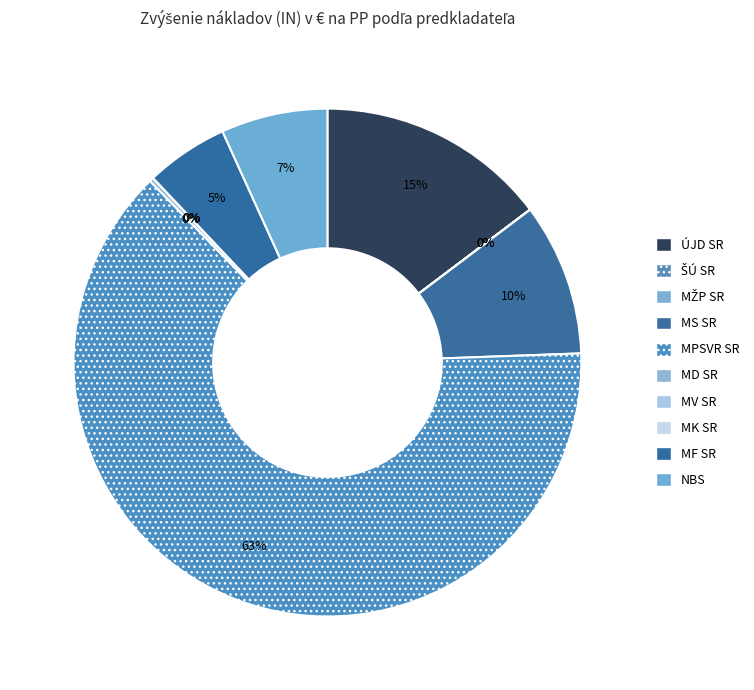

True or false: MŽP SR accounts for 0% of the total.

True